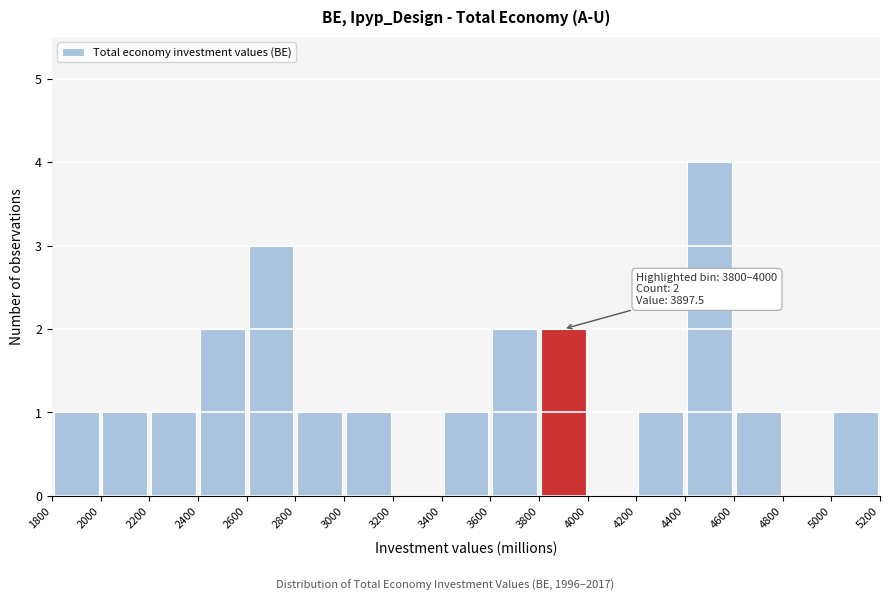

Over which range of the x-axis is the bar tallest?

4400 to 4600